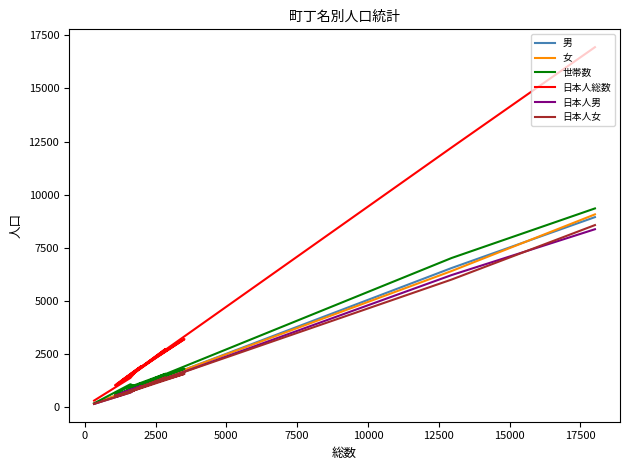

What is the difference between the maximum and minimum values in the 世帯数 series?

9172